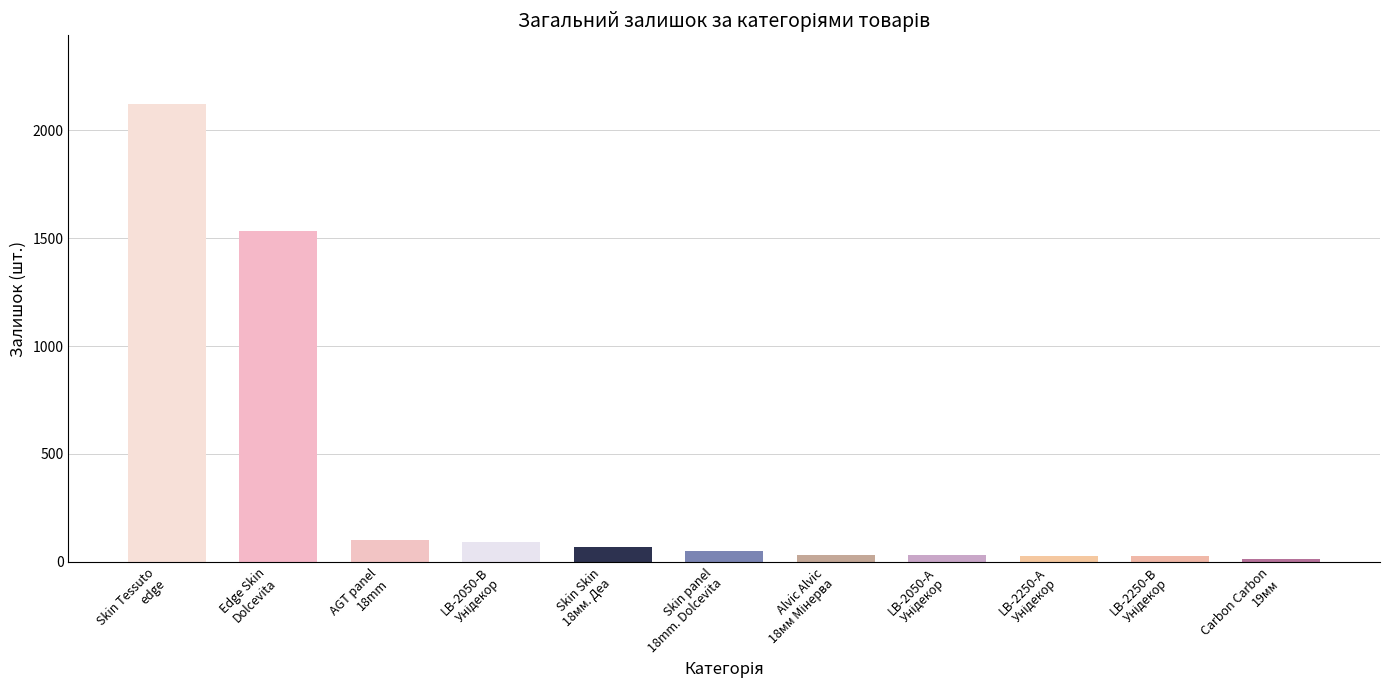

What is the difference between the second highest and second lowest values?

1505